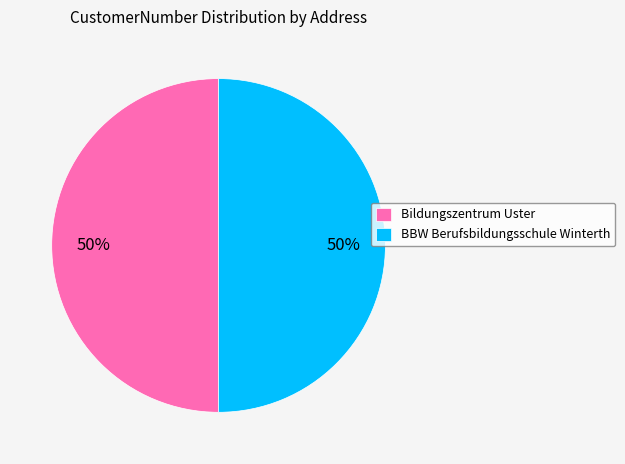

To the nearest percent, what percentage of the pie is Bildungszentrum Uster?

50%